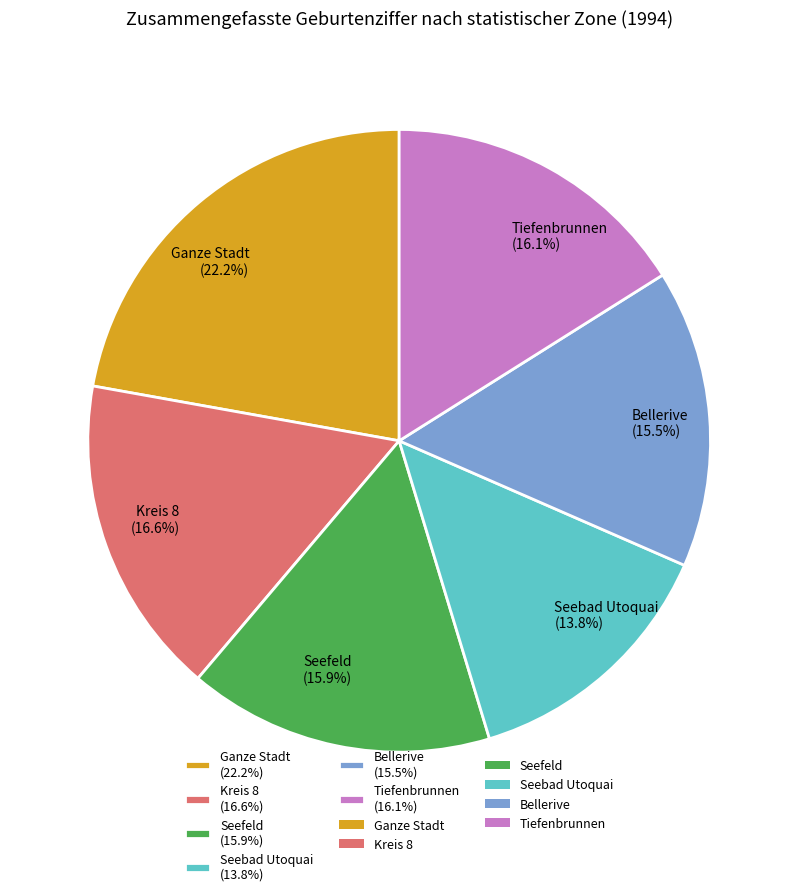

To the nearest percent, what portion does Seebad Utoquai represent?

14%